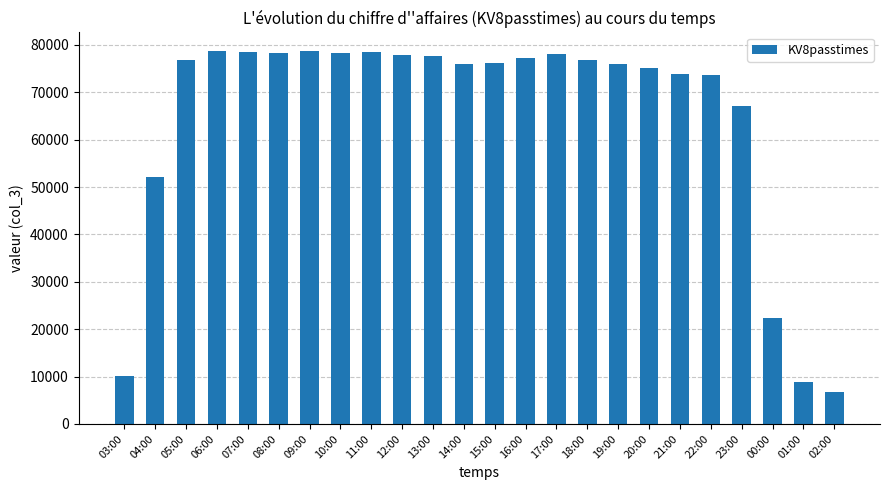

The value at 23:00 is 95763. True or false?

False